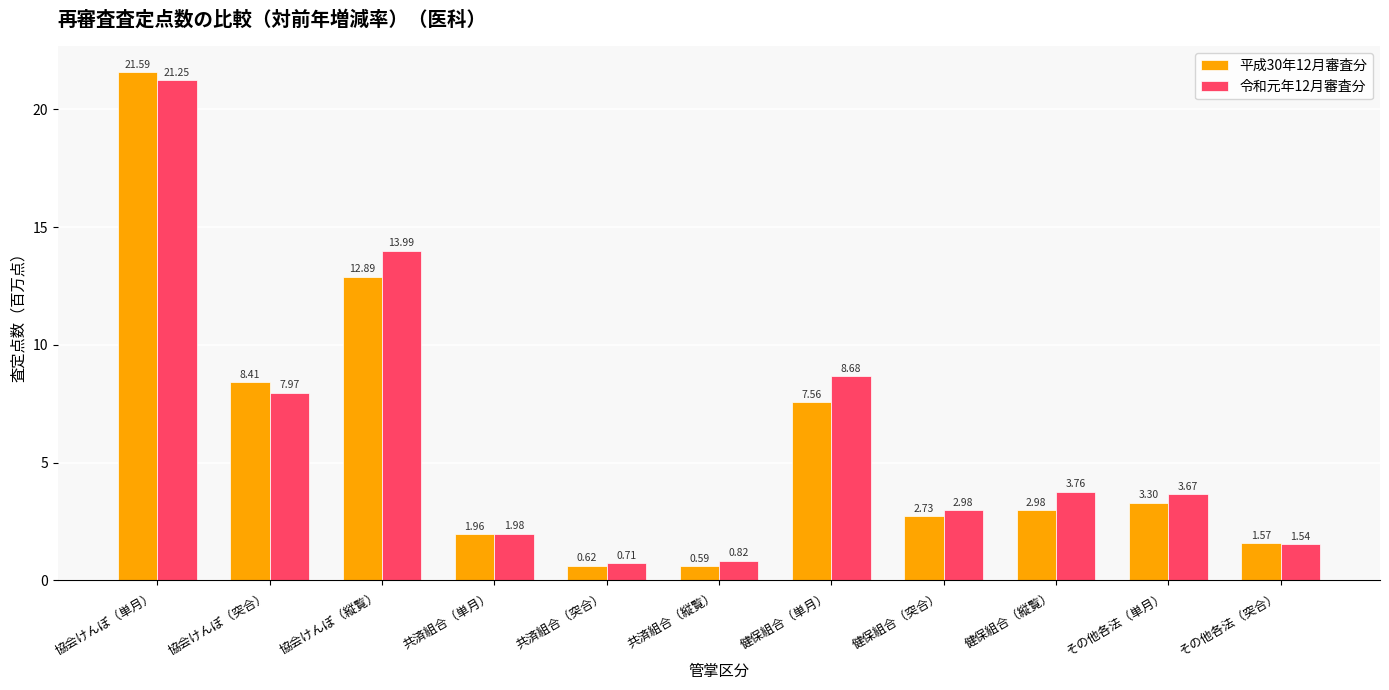

List the series in order of their overall mean, highest first.

令和元年12月審査分, 平成30年12月審査分